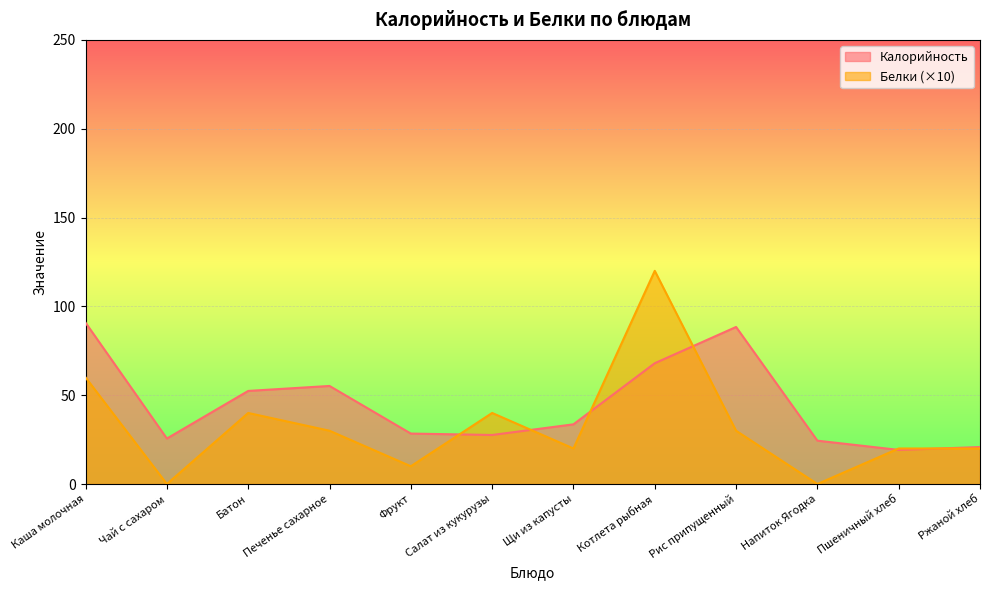

At how many categories does at least one series exceed 90?

2